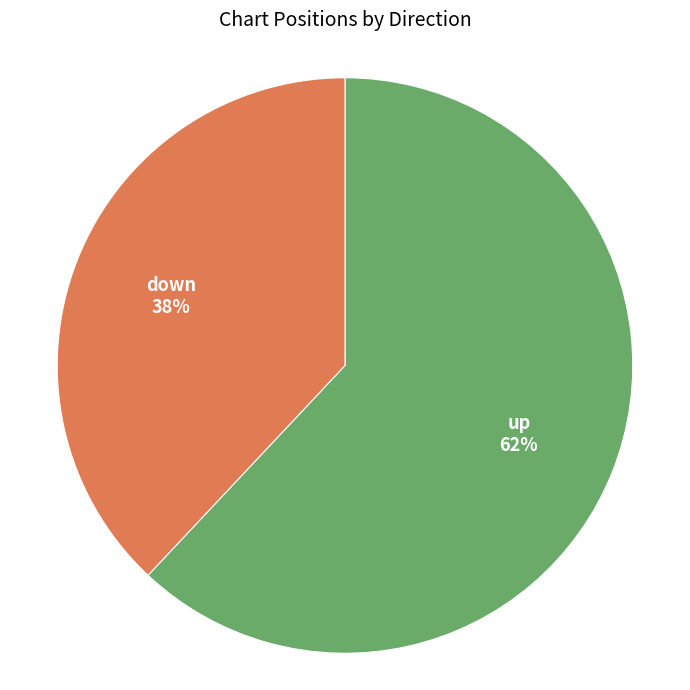

Do down and up together represent more than half of the pie?

Yes